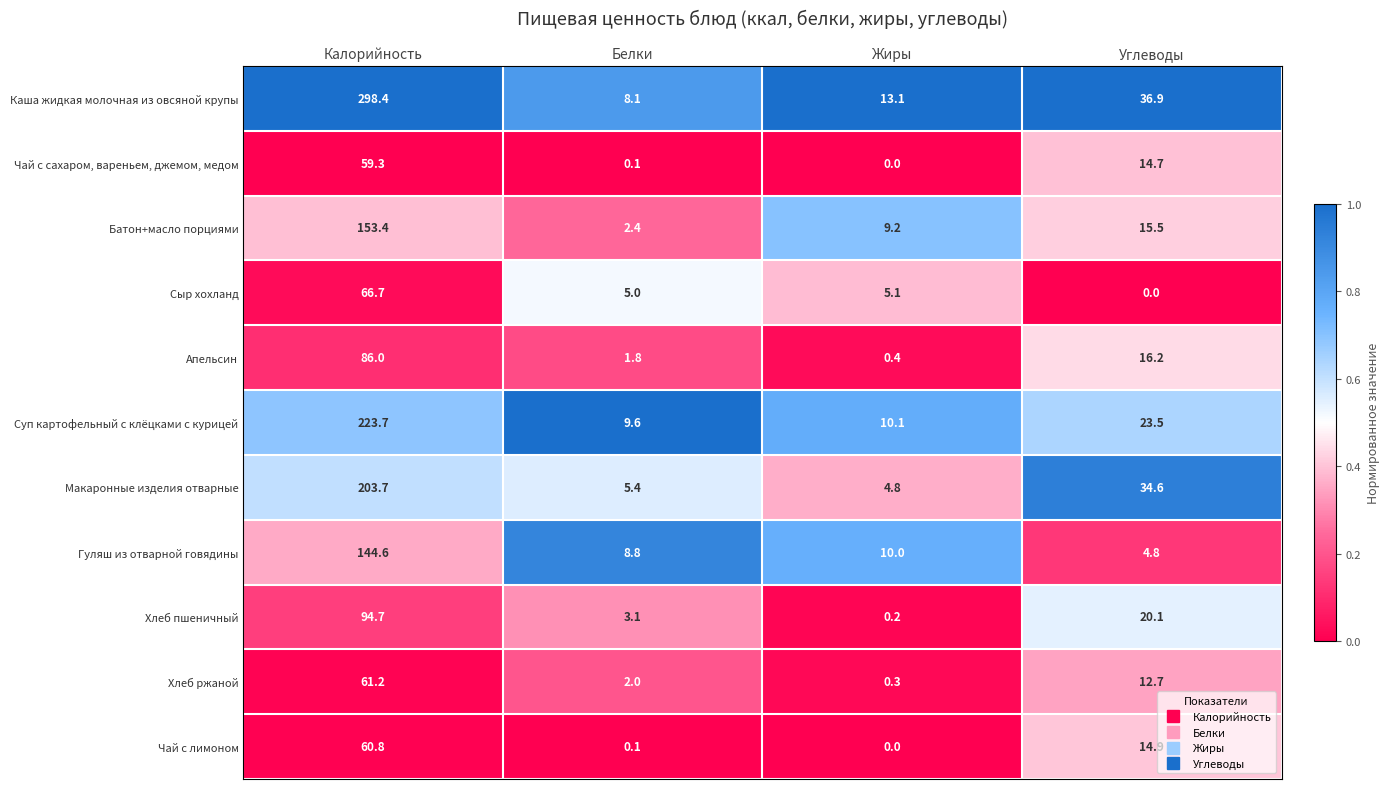

At which category does the chart reach its peak across all series?

Калорийность